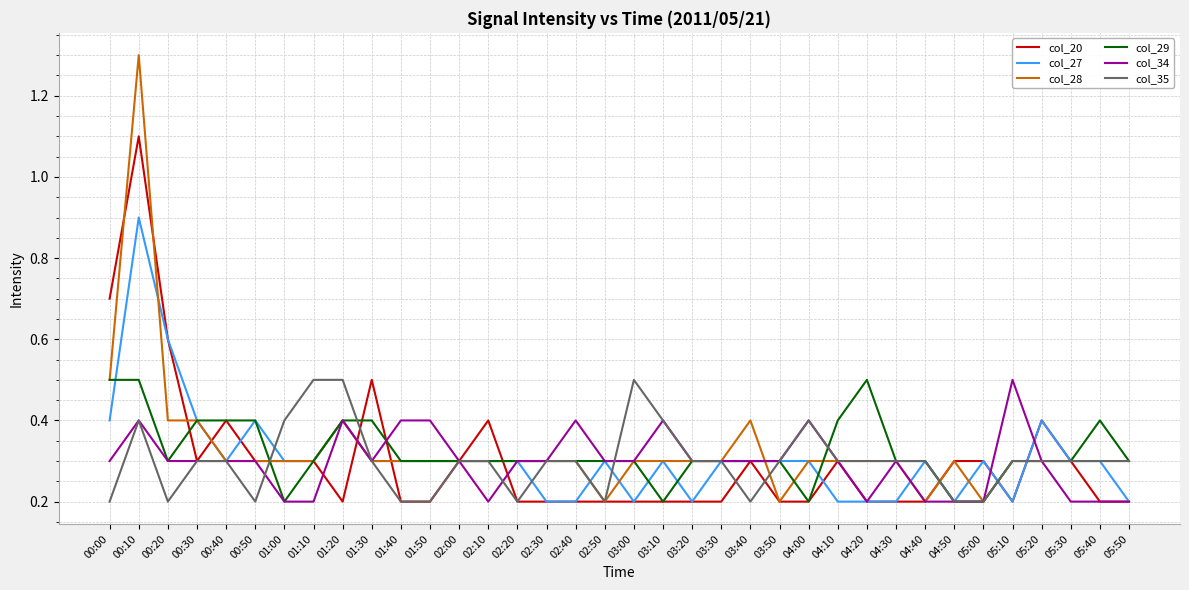

Which series has the largest range (max minus min)?

col_28